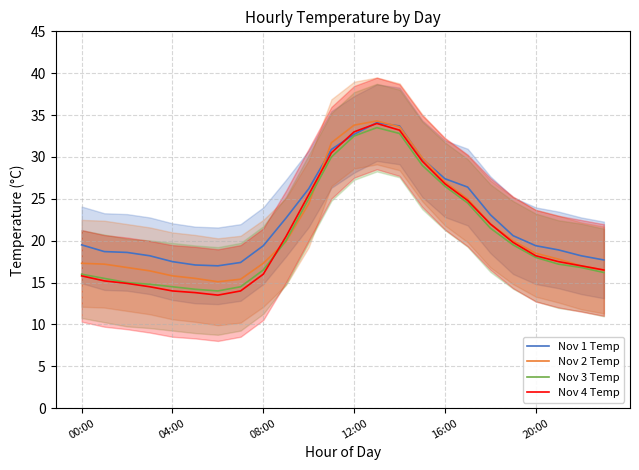

What is the difference between the maximum and minimum values in the Nov 1 Temp series?

17.1